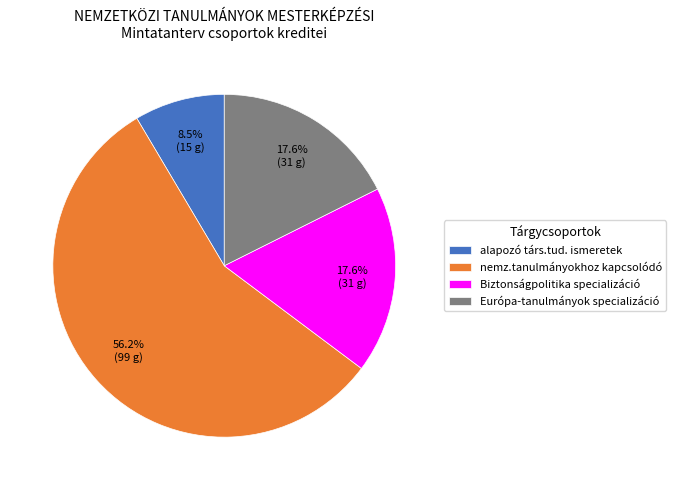

To the nearest percent, what is the average slice percentage?

25%